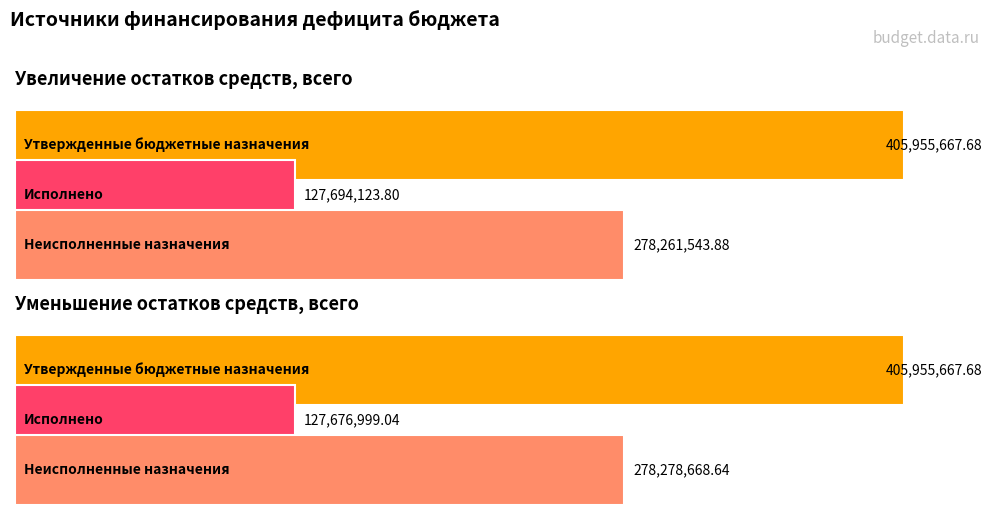

Where is Неисполненные назначения nearest to the value 8562?

Увеличение остатков средств, всего